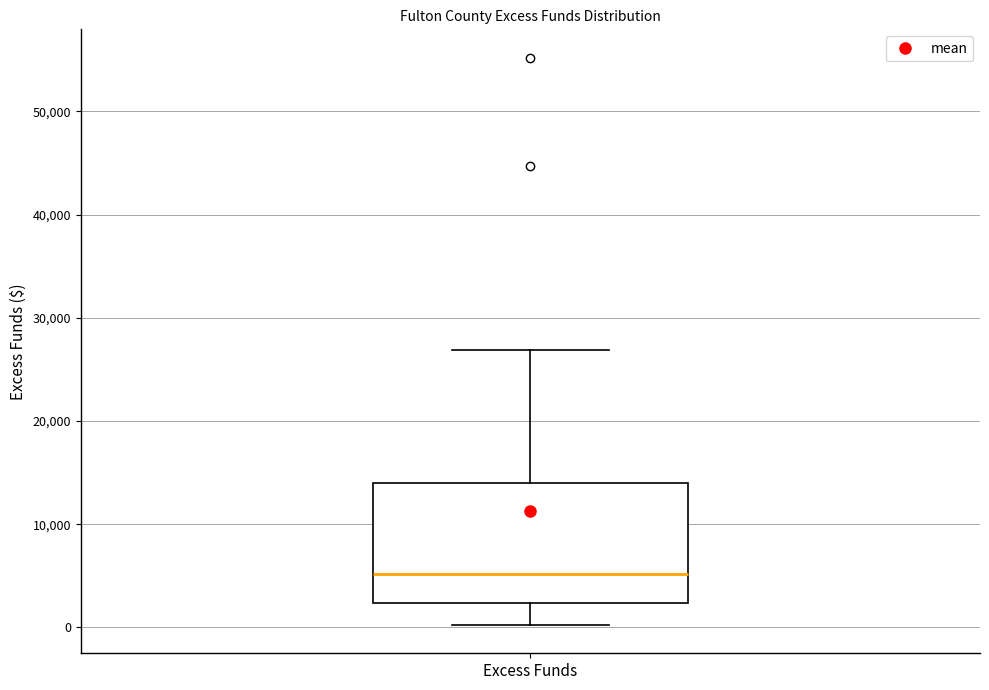

Where does the median line of the box for Excess Funds sit on the y-axis? The values are not printed on the chart, so give them approximately, as read against the axis.

5000